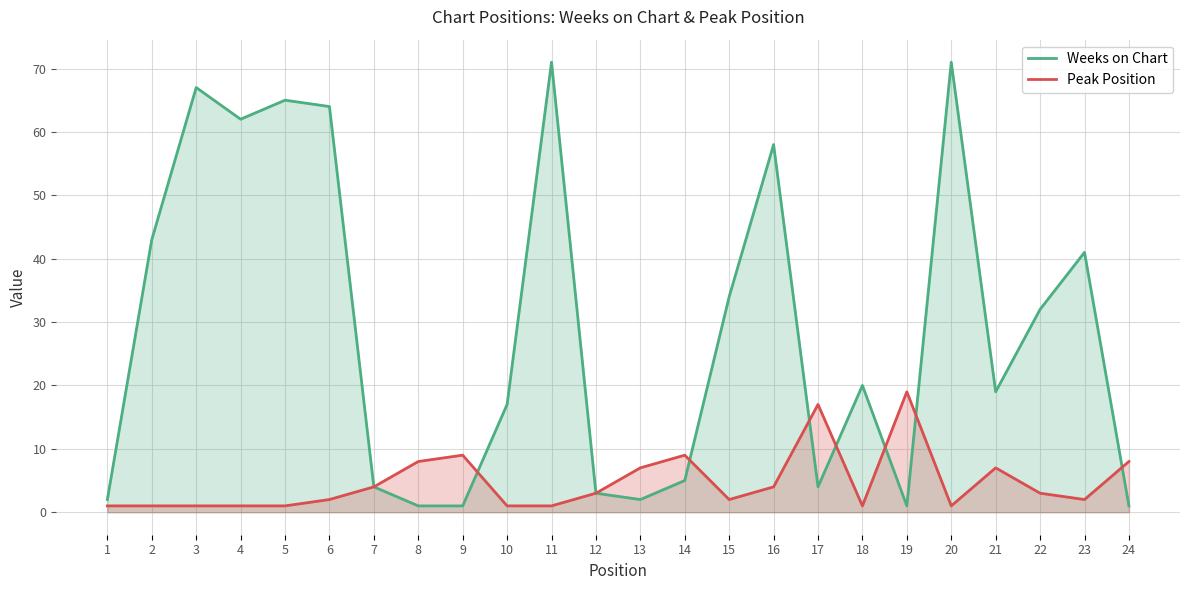

List the series in order of their overall mean, highest first.

Weeks on Chart, Peak Position